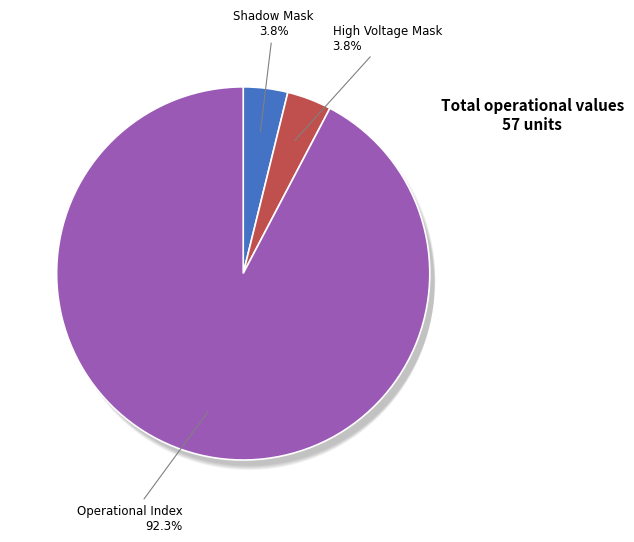

How many segments does this pie chart have?

8